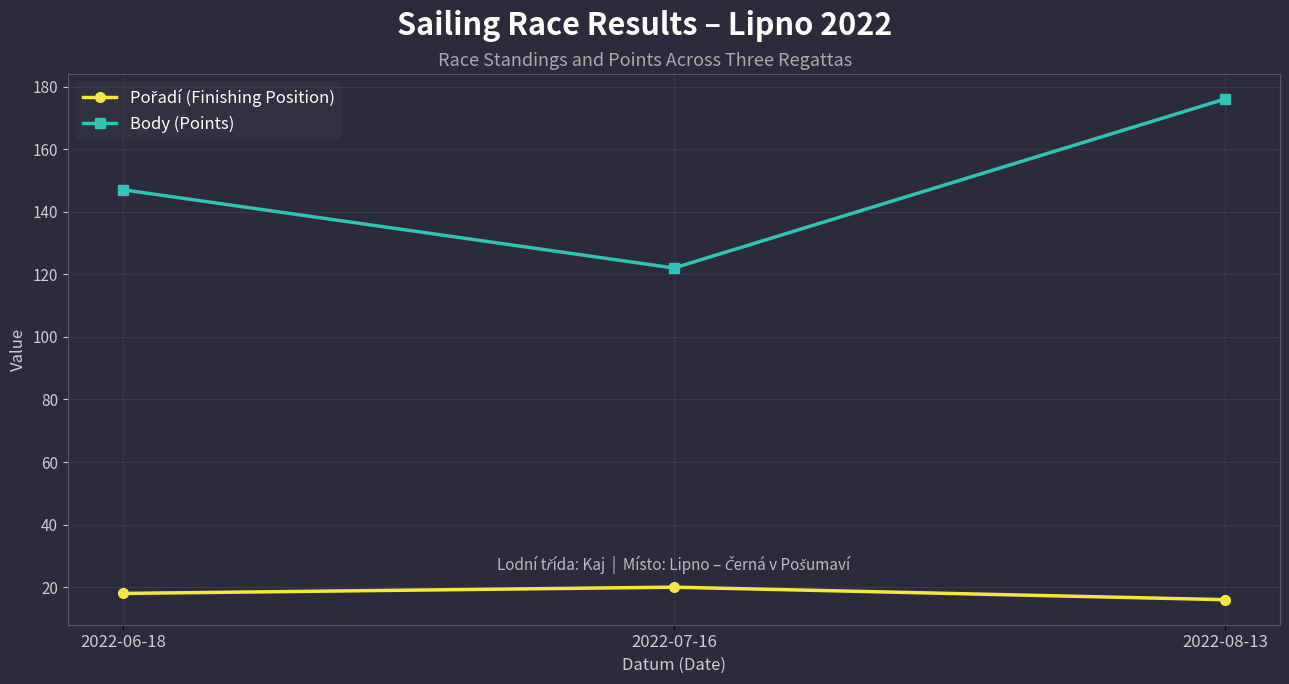

Which series changed the most between 2022-06-18 and 2022-08-13?

Body (Points)